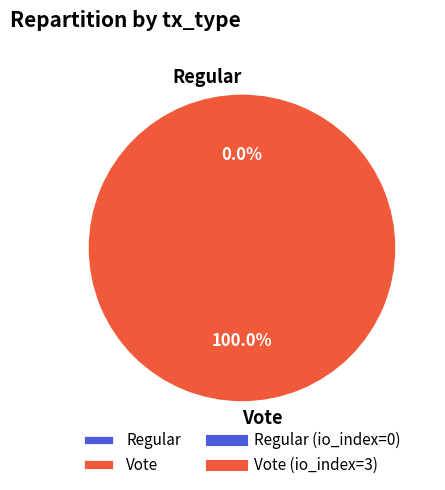

Which has a higher value, Regular or Vote?

Vote